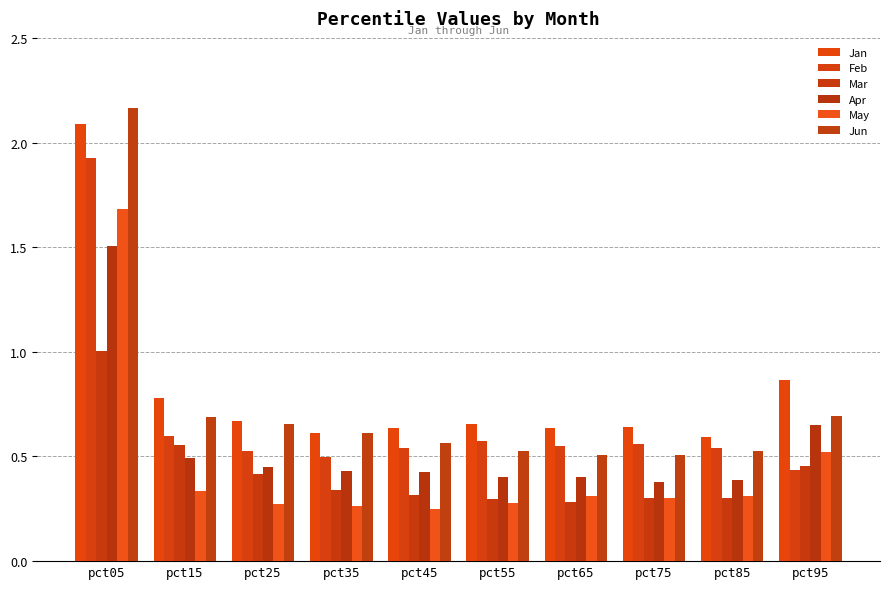

At which category does the chart reach its peak across all series?

pct05